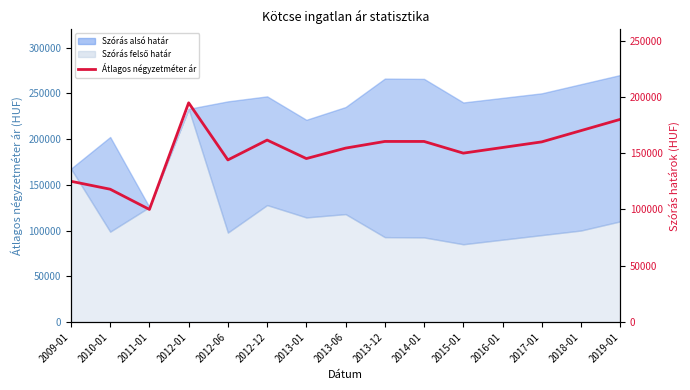

The value at 2012-12 is 34003. True or false?

False